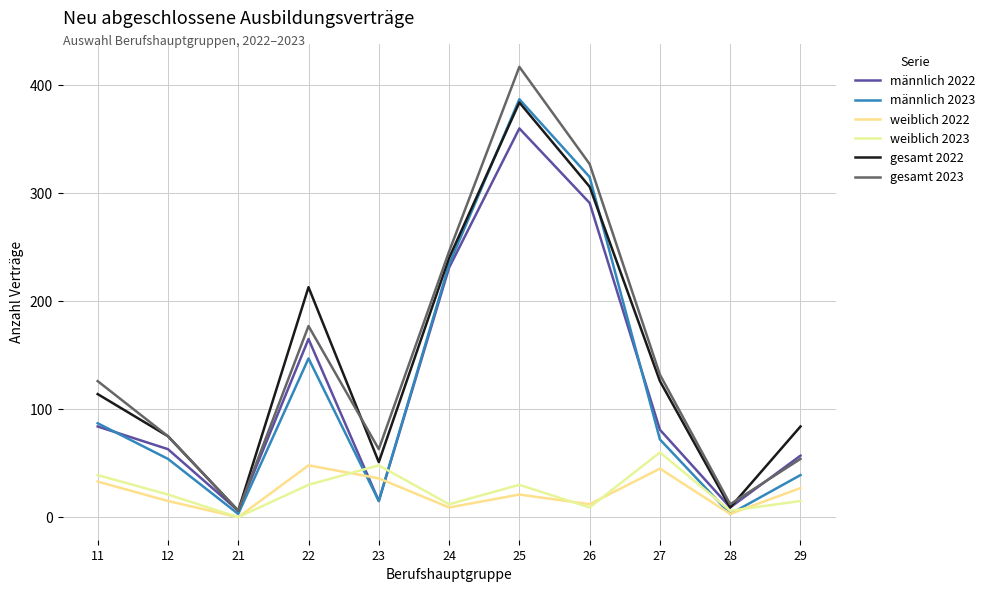

Does the chart have visible grid lines?

Yes